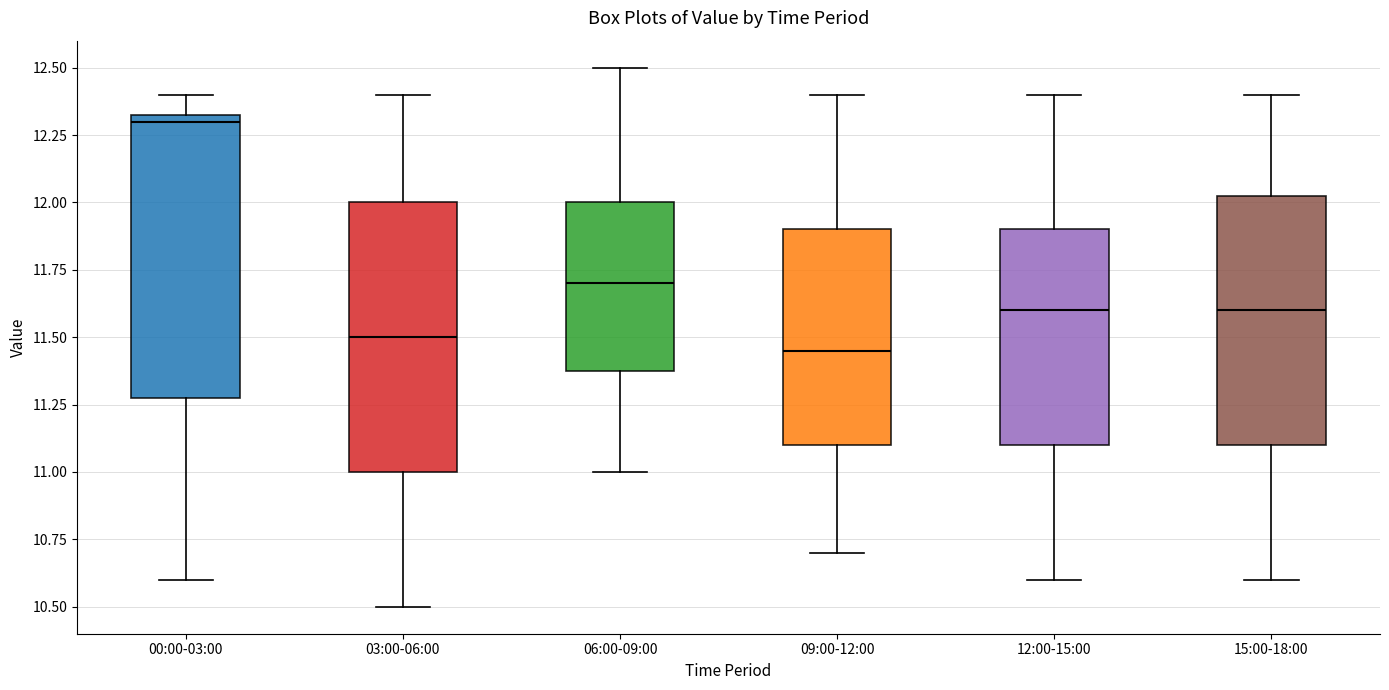

Reading left to right, transcribe this box plot: for each box, give where its median line is, the range the box spans, and where its two whiskers end, as read against the y-axis. The values are not printed on the chart, so give them approximately, as read against the axis.

00:00-03:00: median 12.30, box 11.30 to 12.35, whiskers 10.60 to 12.40
03:00-06:00: median 11.50, box 11.00 to 12.00, whiskers 10.50 to 12.40
06:00-09:00: median 11.70, box 11.40 to 12.00, whiskers 11.00 to 12.50
09:00-12:00: median 11.45, box 11.10 to 11.90, whiskers 10.70 to 12.40
12:00-15:00: median 11.60, box 11.10 to 11.90, whiskers 10.60 to 12.40
15:00-18:00: median 11.60, box 11.10 to 12.05, whiskers 10.60 to 12.40